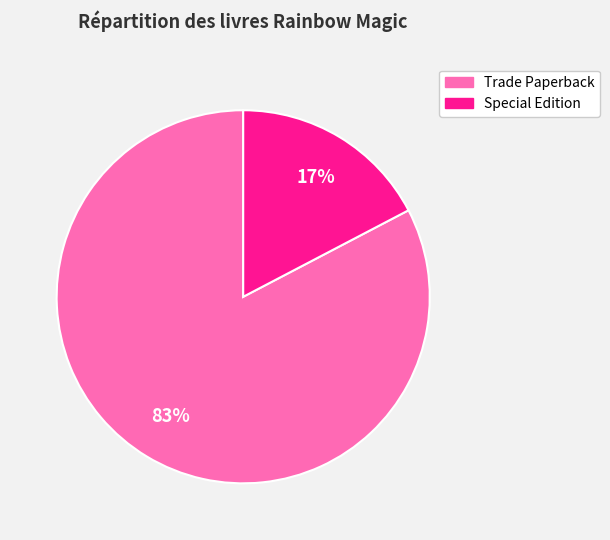

How many segments does this pie chart have?

2